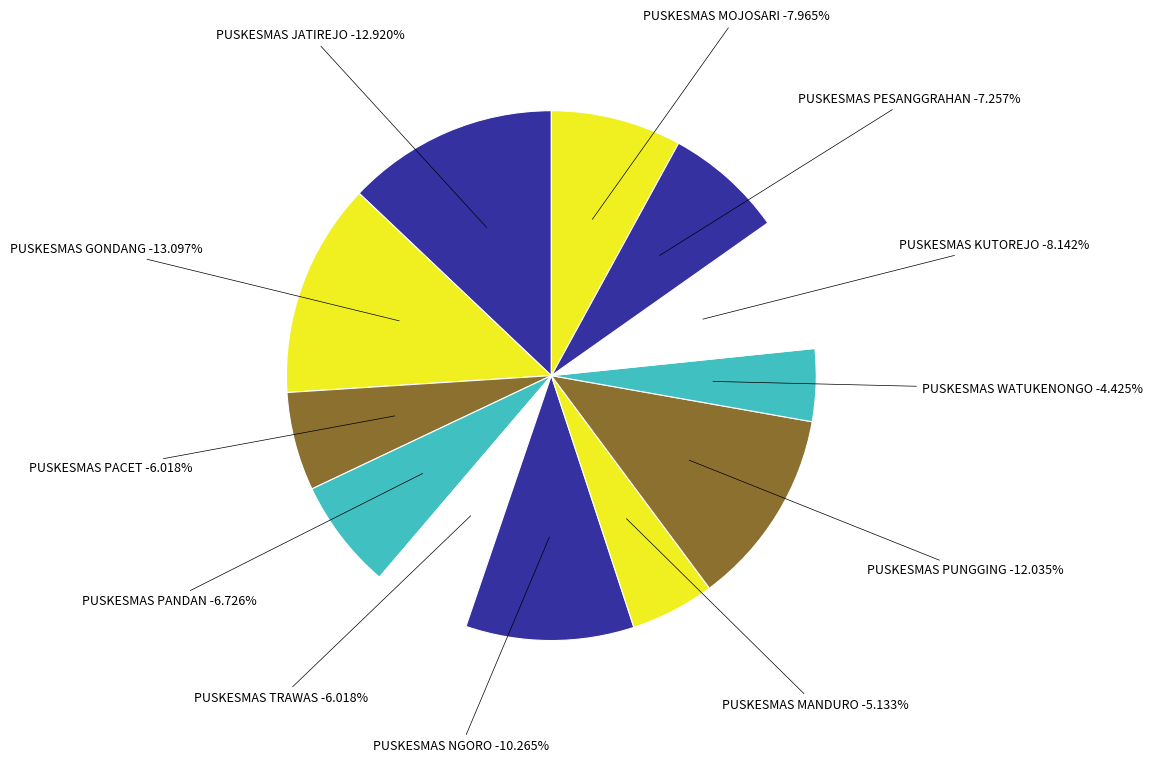

True or false: PUSKESMAS JATIREJO accounts for 6% of the total.

False